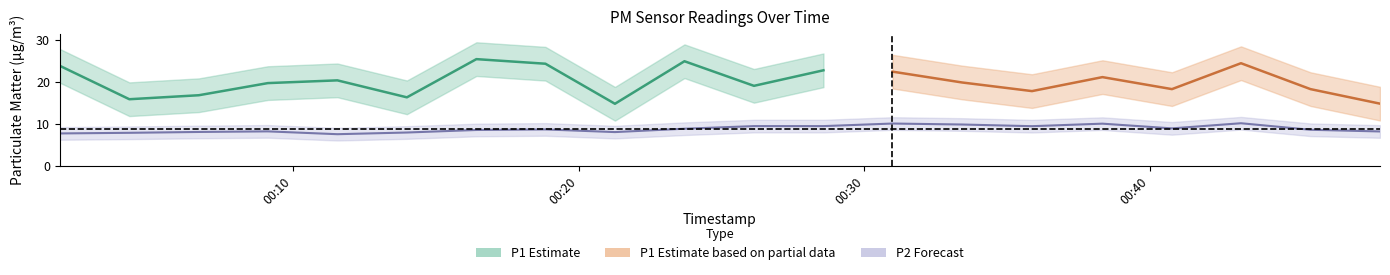

What is the smallest value displayed?

7.6